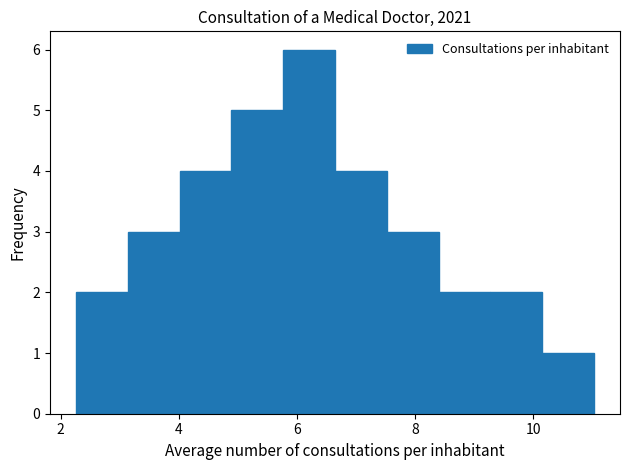

Reading left to right, transcribe this chart: for each bar, give the range it covers on the x-axis and its height. Neither the bar edges nor the heights are printed on the chart, so give them approximately, as read against the axes.

2.2 to 3.2: 2
3.2 to 4.0: 3
4.0 to 4.8: 4
4.8 to 5.8: 5
5.8 to 6.6: 6
6.6 to 7.6: 4
7.6 to 8.4: 3
8.4 to 9.2: 2
9.2 to 10.2: 2
10.2 to 11.0: 1